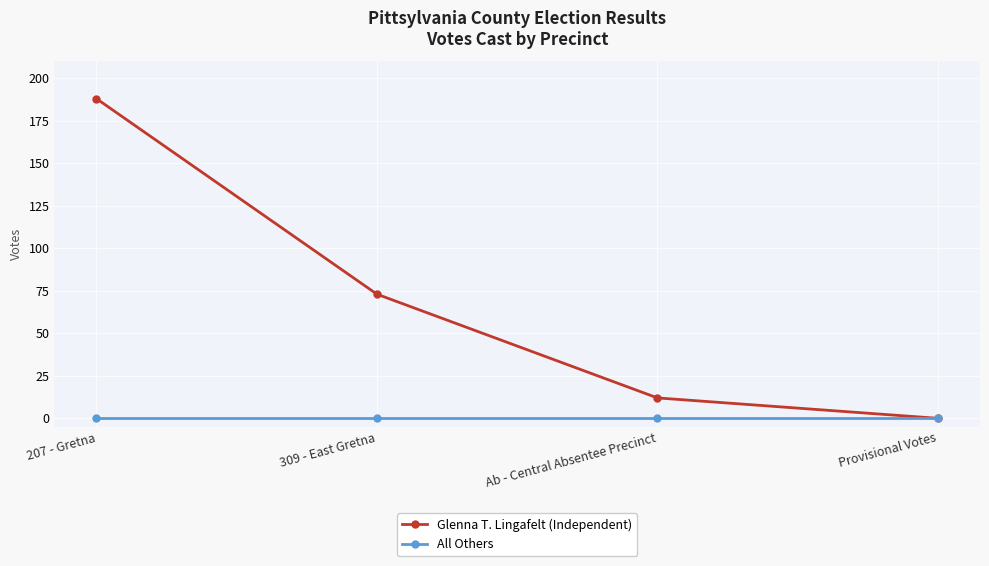

What is the label of the 1st point from the left?

207 - Gretna